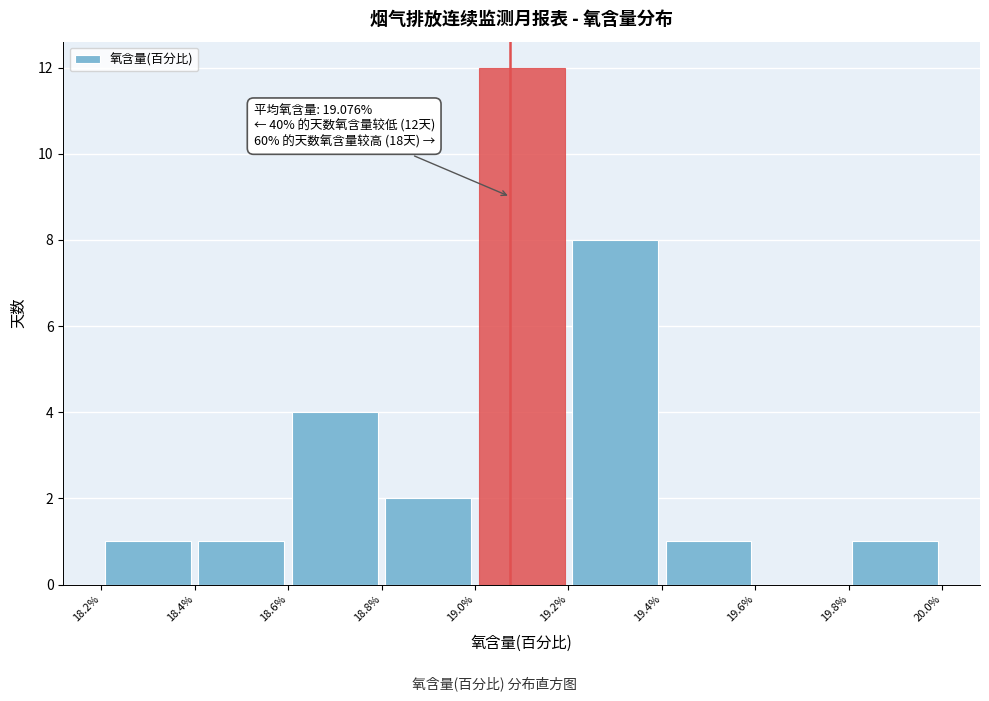

Which range on the x-axis has the tallest bar?

19.0% to 19.2%